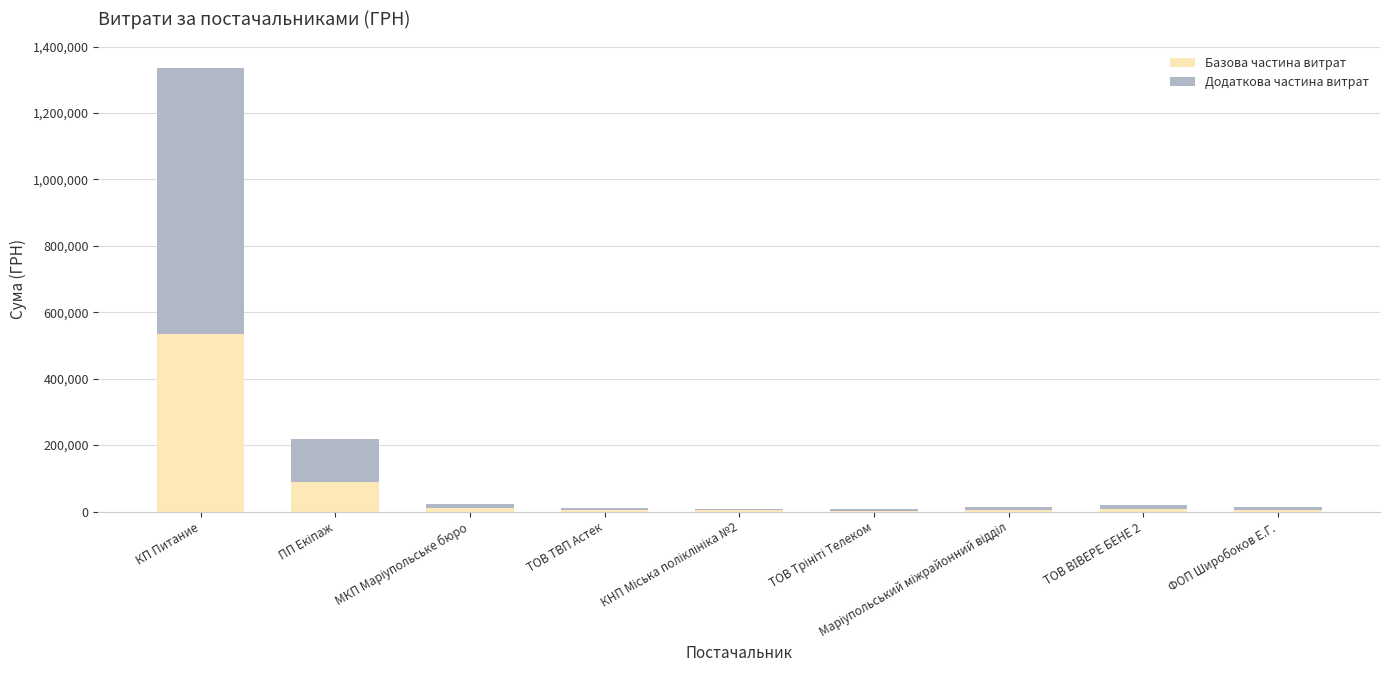

At which label does Базова частина витрат first exceed 5704?

КП Питание